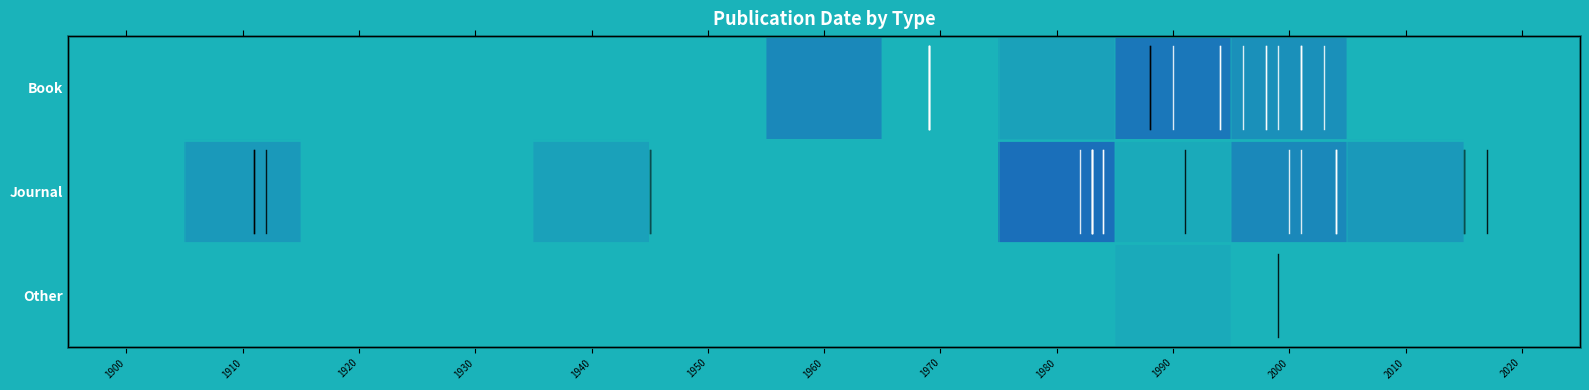

True or false: Book has a value of 4.0 at 2000.

True